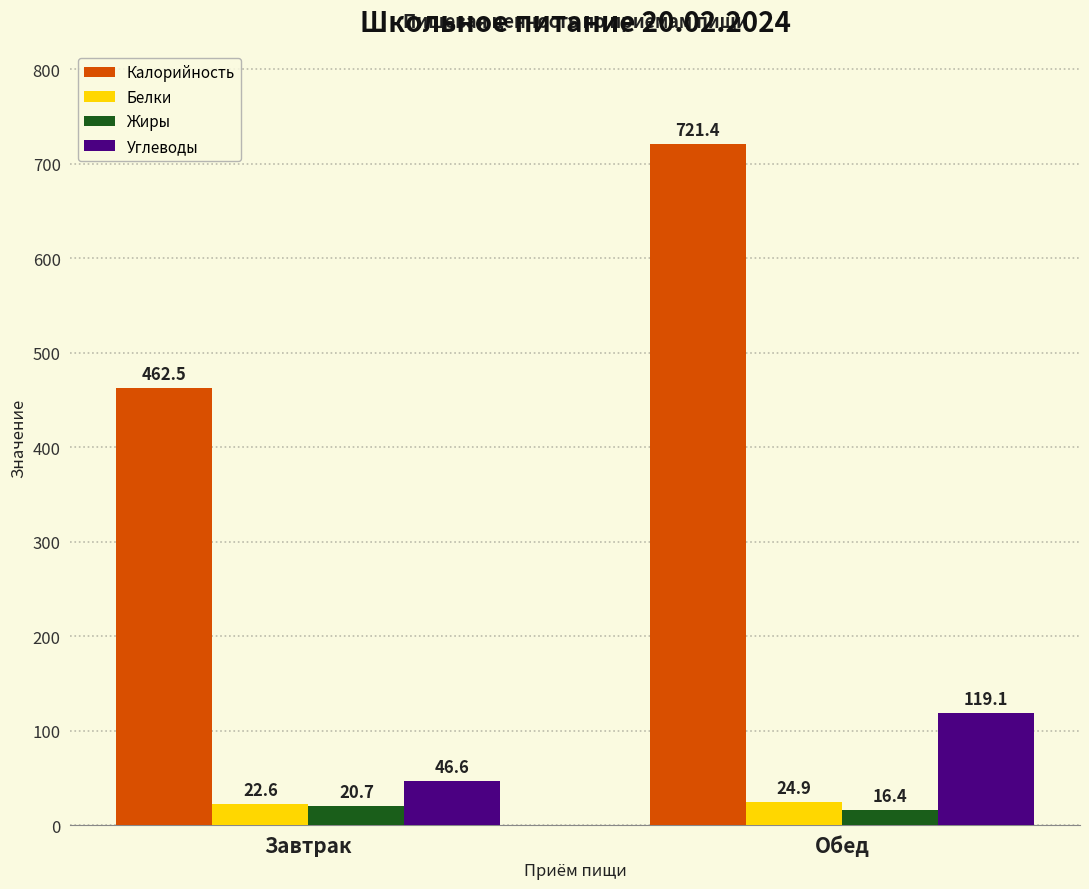

What is the lowest value of the Калорийность series?

462.5